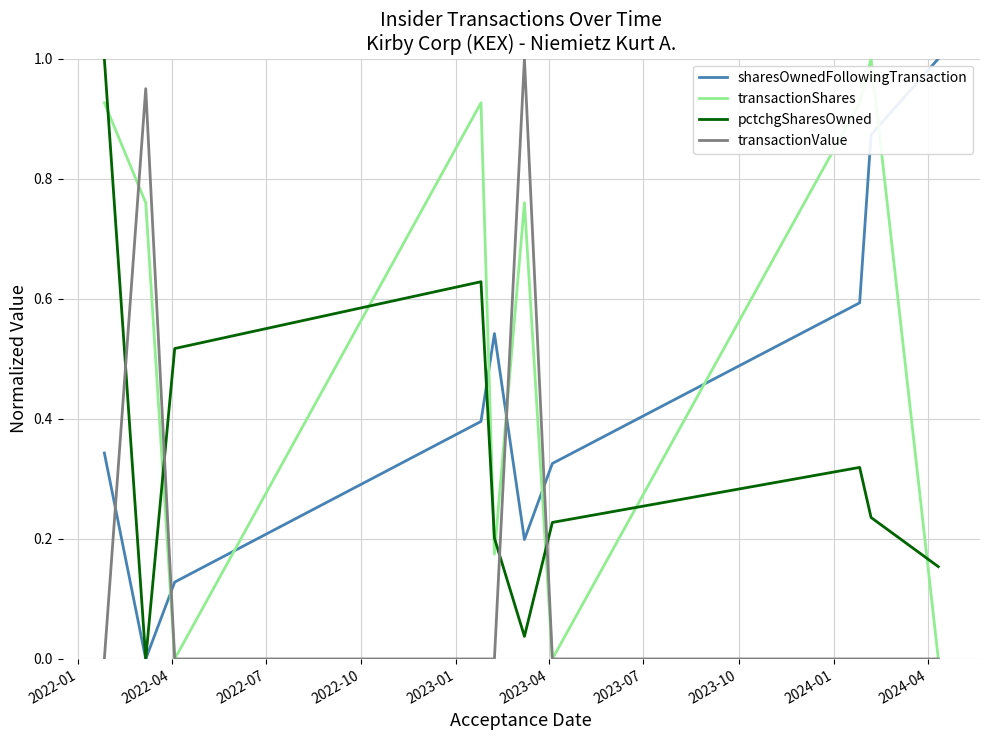

List the series in order of their overall mean, lowest first.

transactionValue, pctchgSharesOwned, sharesOwnedFollowingTransaction, transactionShares